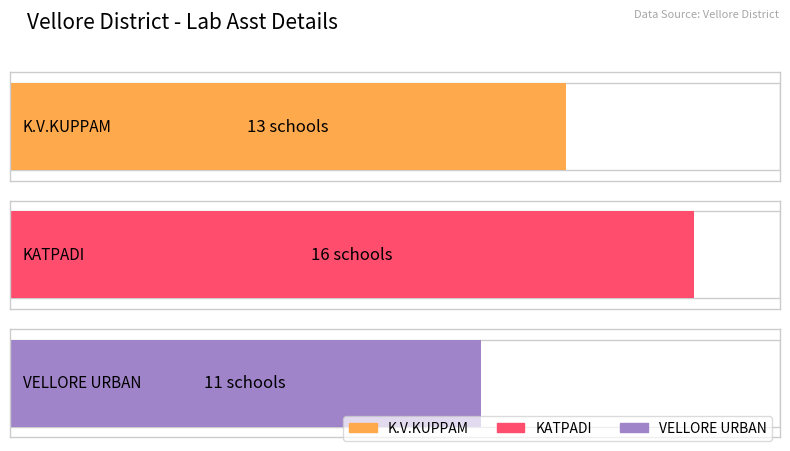

The chart shows a value of 11 at VELLORE URBAN. True or false?

True